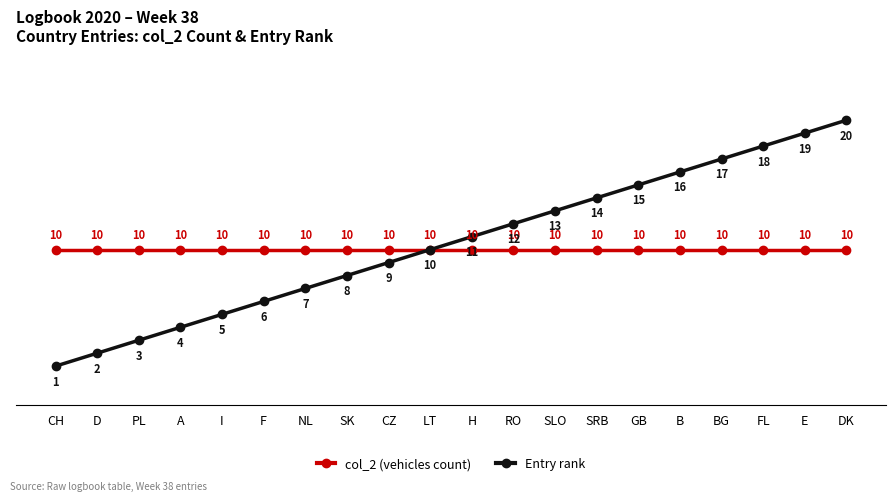

List the labels in order of Entry rank value, largest first.

DK, E, FL, BG, B, GB, SRB, SLO, RO, H, LT, CZ, SK, NL, F, I, A, PL, D, CH